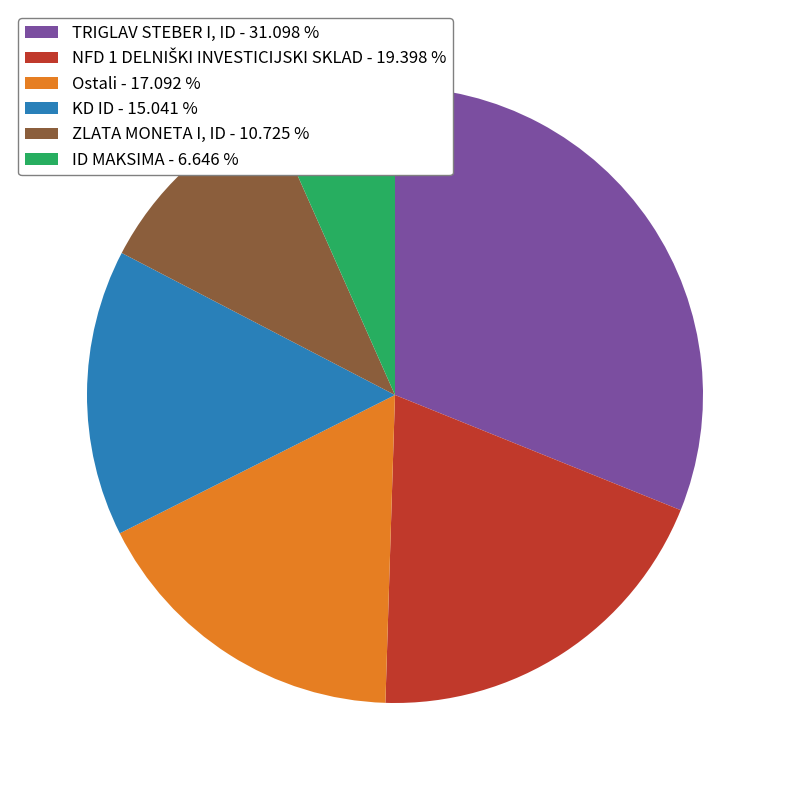

What is the ratio of the value at Ostali - 17.092 % to the value at TRIGLAV STEBER I, ID - 31.098 %?

0.5